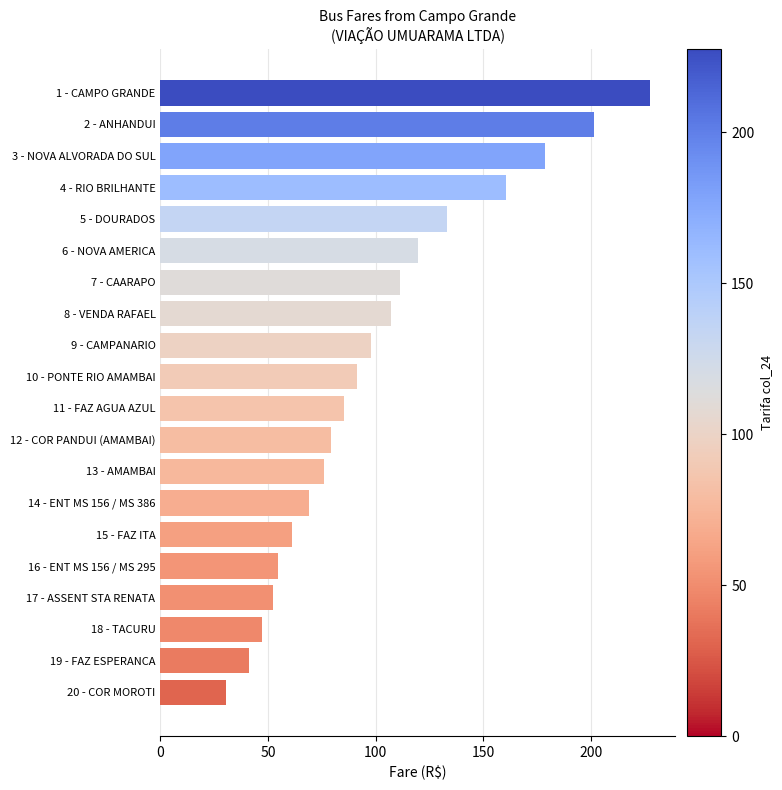

What is the label of the 10th bar from the top?

10 - PONTE RIO AMAMBAI